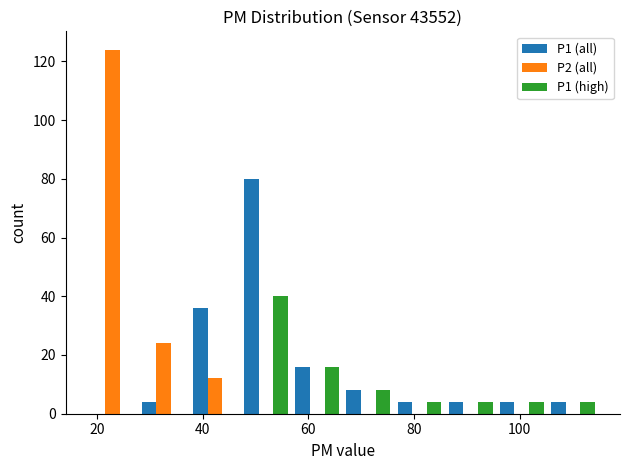

In the P1 (high) series, which range on the x-axis has the tallest bar?

48 to 56